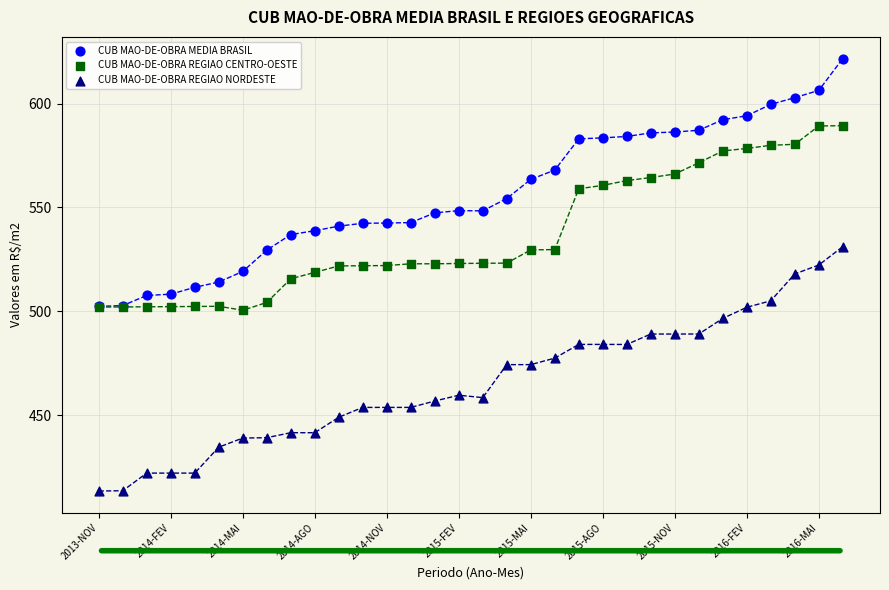

What are all the series names shown in the legend?

CUB MAO-DE-OBRA MEDIA BRASIL, CUB MAO-DE-OBRA REGIAO CENTRO-OESTE, CUB MAO-DE-OBRA REGIAO NORDESTE